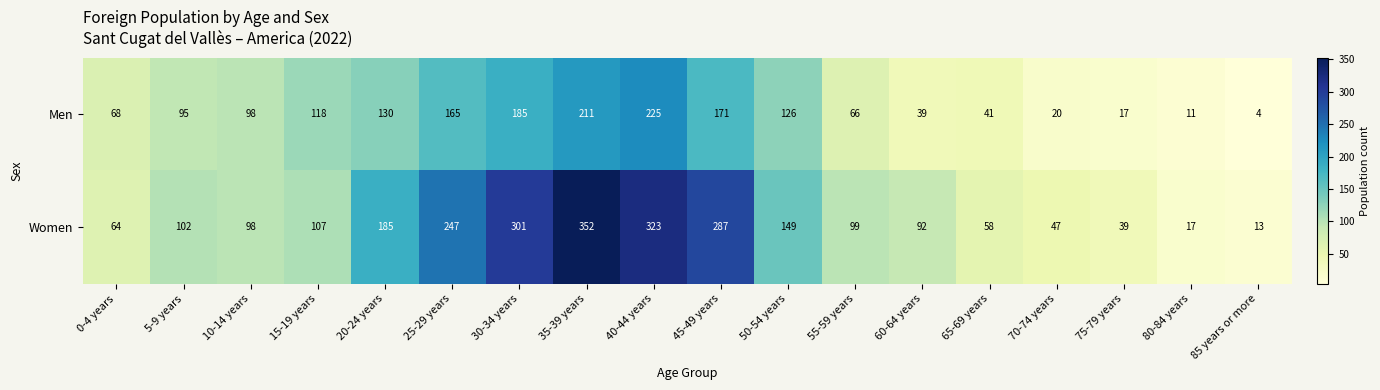

The Women series shows 158 at 10-14 years. True or false?

False